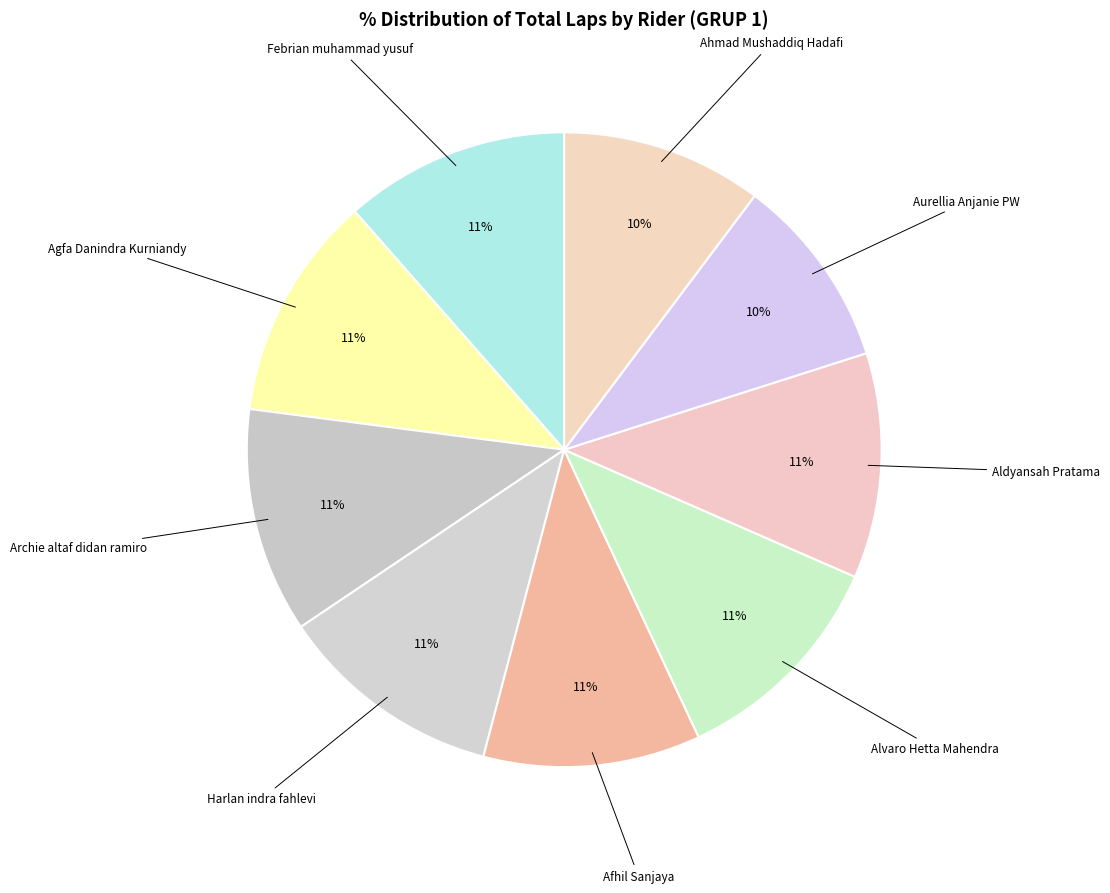

Combined, do Archie altaf didan ramiro and Agfa Danindra Kurniandy account for over 50%?

No